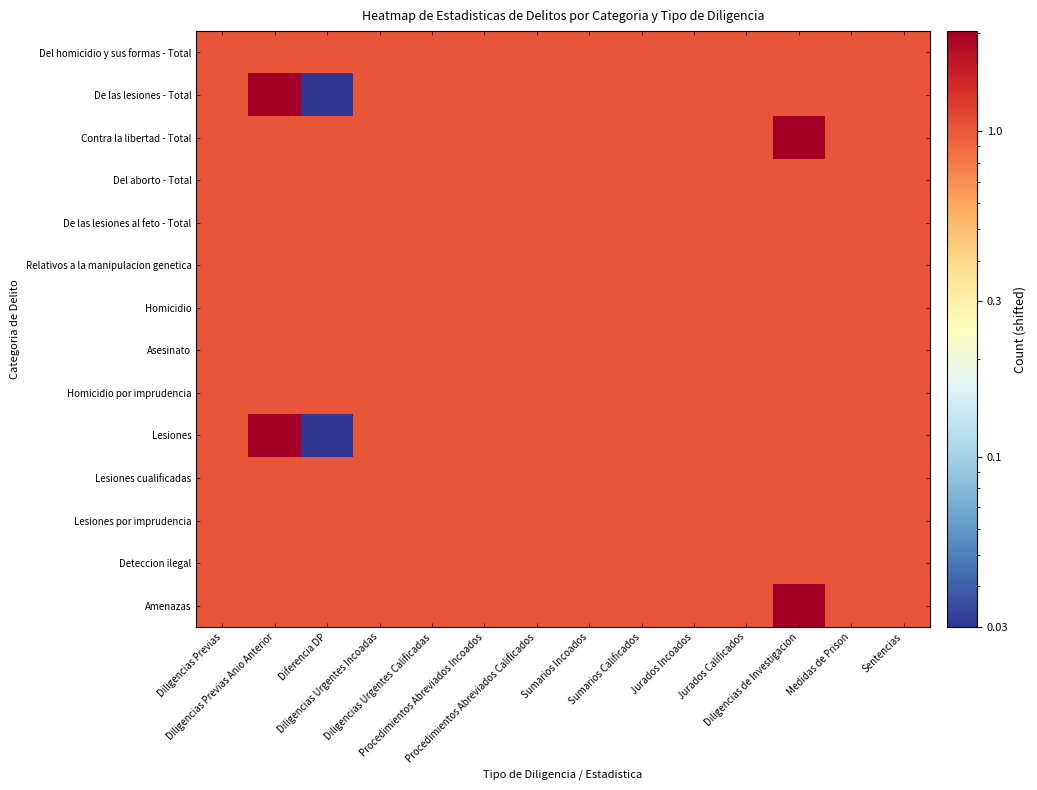

Which category has the lowest value across all series?

Diferencia DP